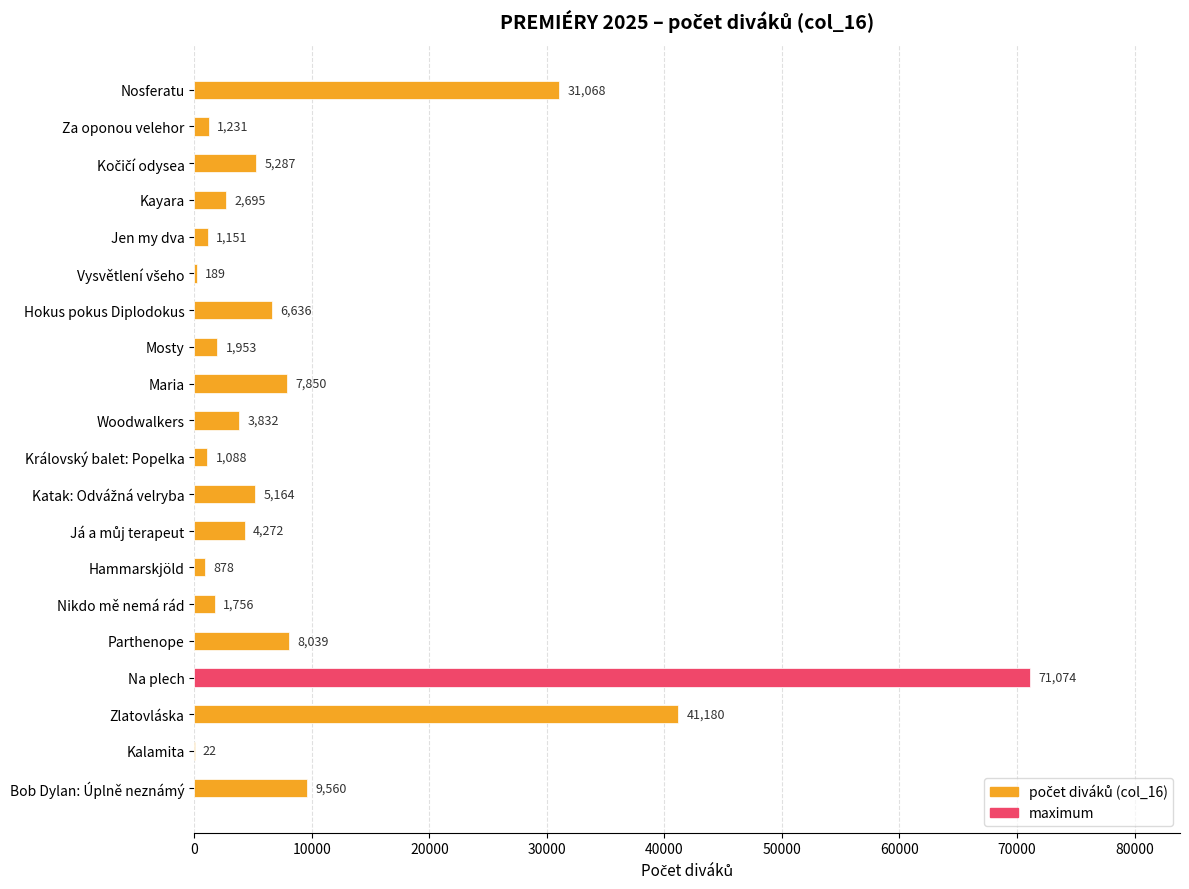

What is the change in value from Kayara to Maria?

+5155